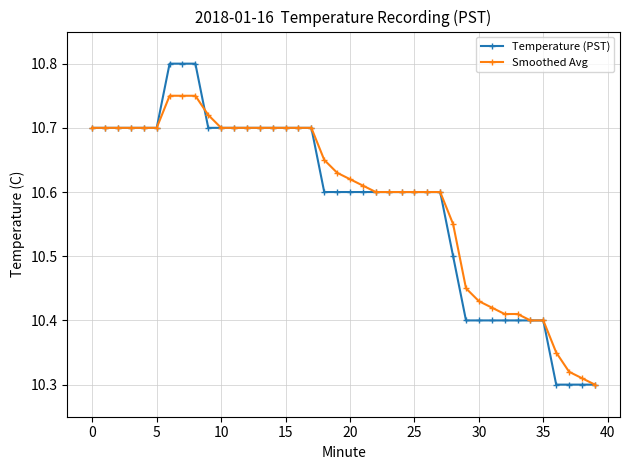

List the series in order of their peak value, highest first.

Temperature (PST), Smoothed Avg